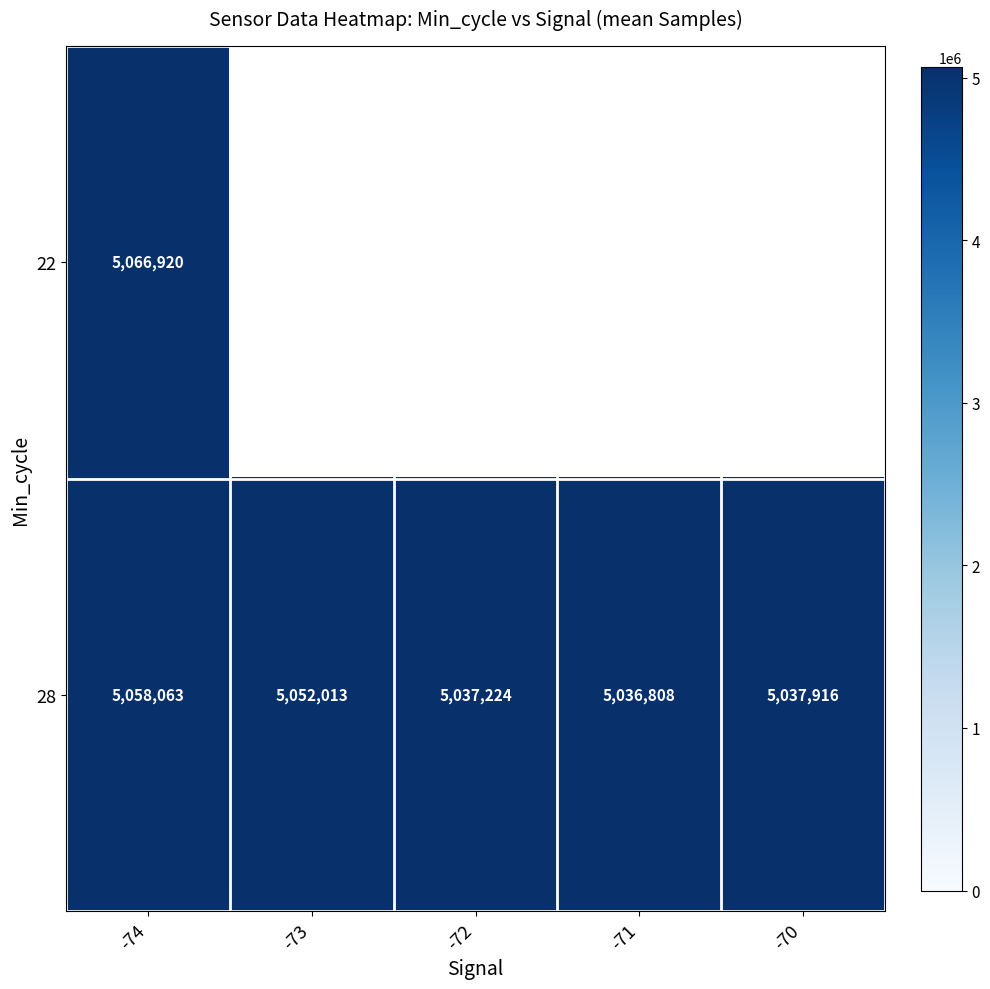

What is the sum of the 28 values at -71 and -72?

10074032